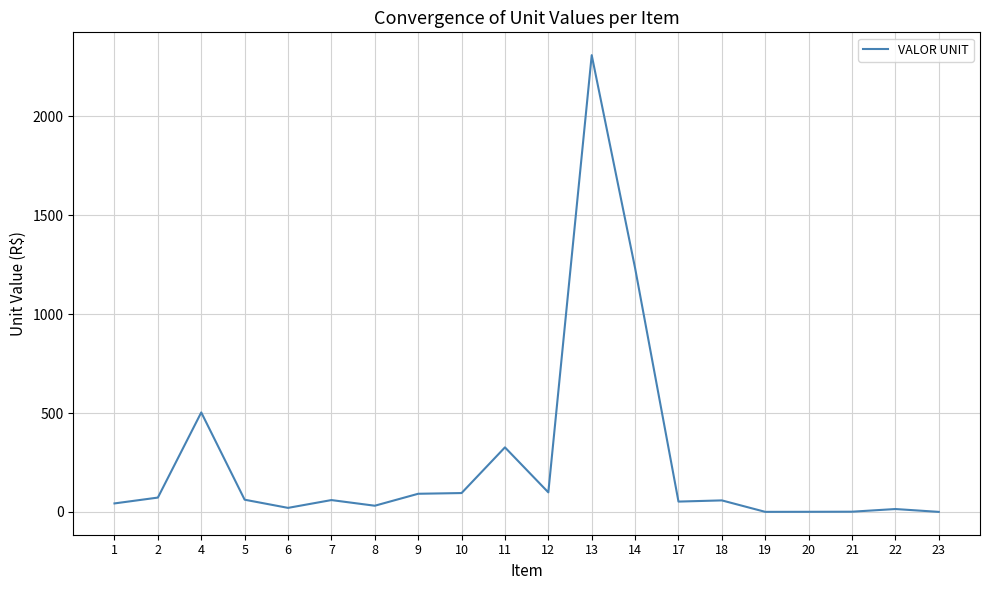

What is the difference between the maximum and minimum values?

2310.1